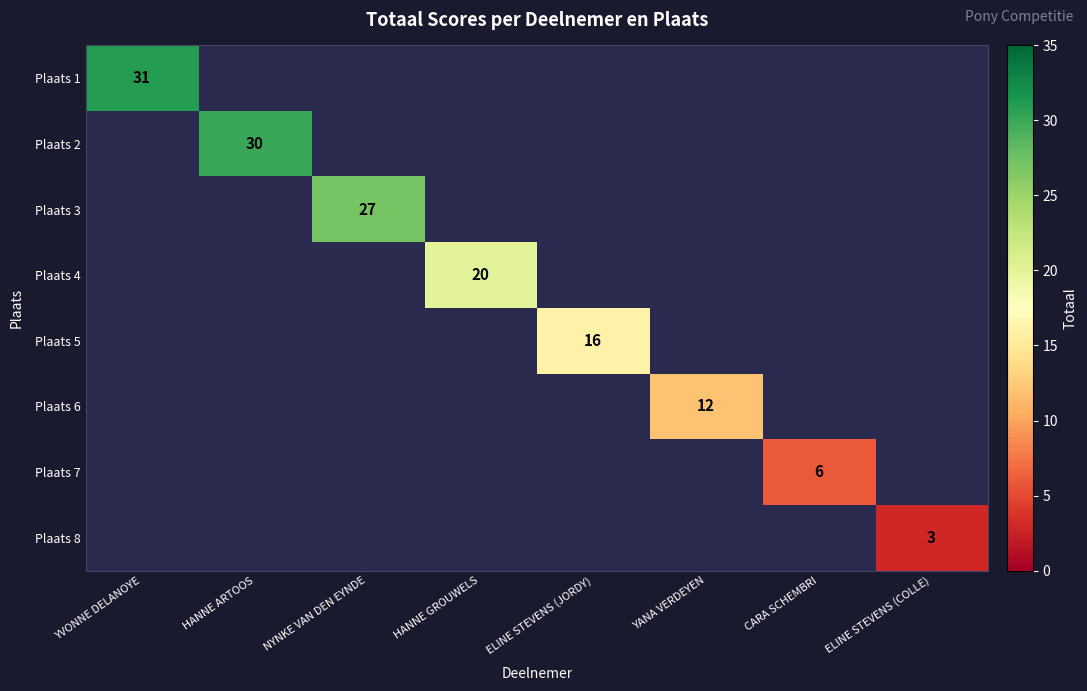

Is it true that Plaats 3 equals 15.9 at NYNKE VAN DEN EYNDE?

False